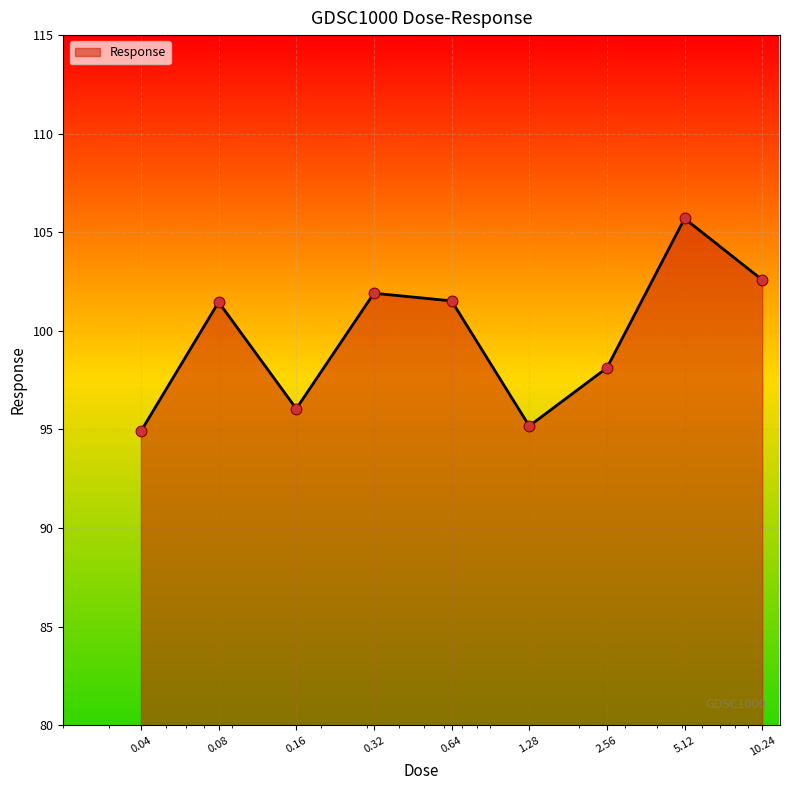

What is the minimum value shown in the chart?

94.9